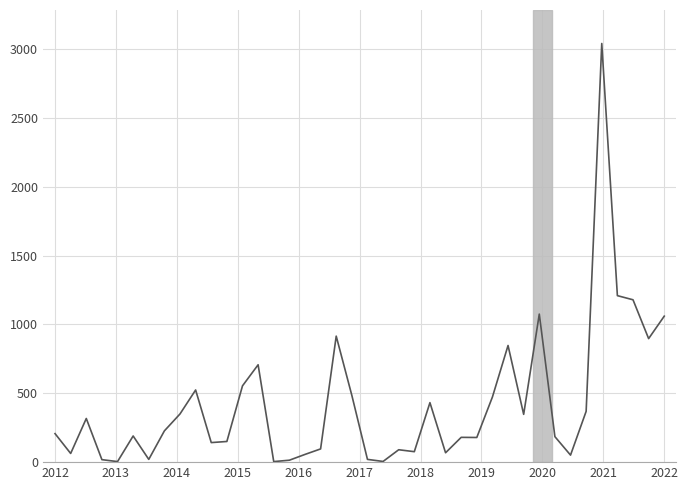

What is the difference between the maximum and minimum values?

3036